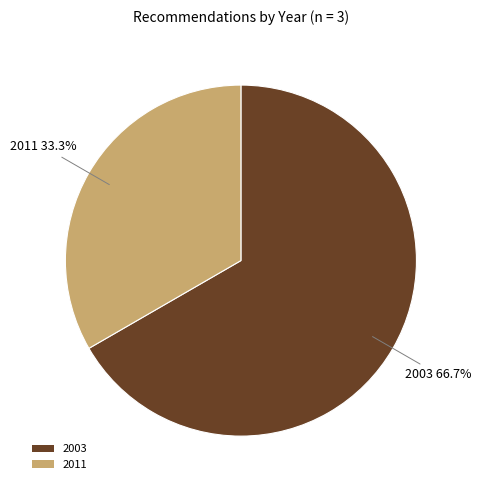

Do 2011 and 2003 together represent more than half of the pie?

Yes